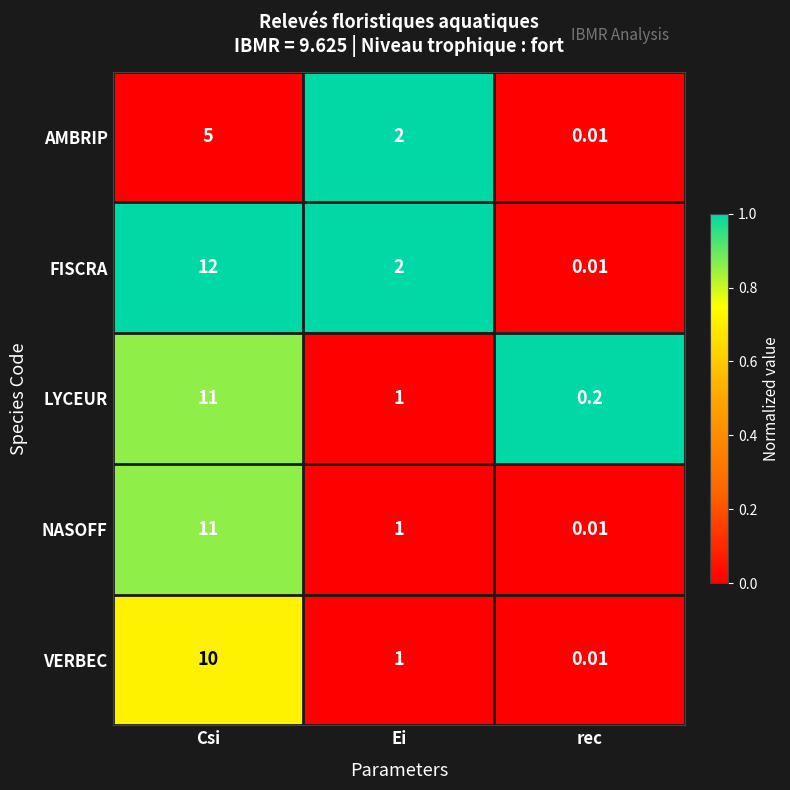

At which category is the sum across all series the highest?

Csi